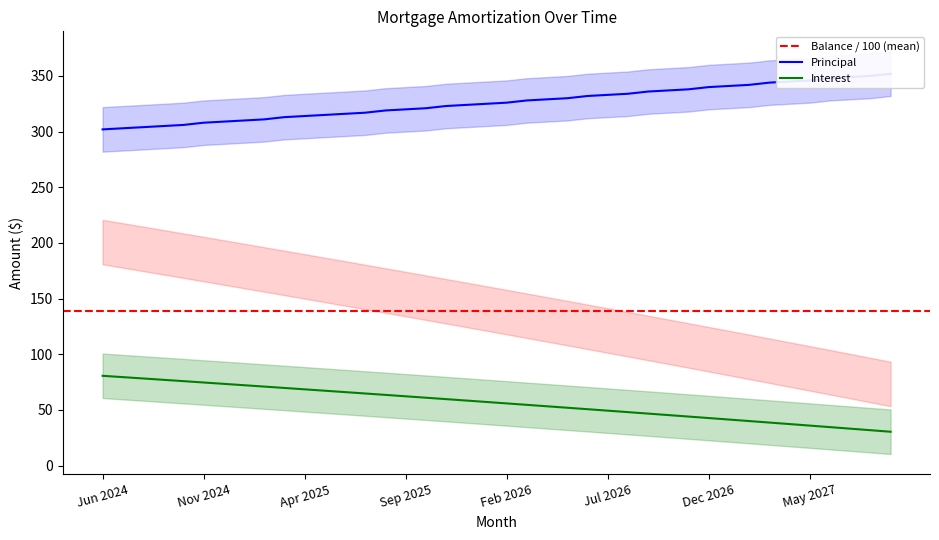

True or false: Interest and Principal cross at least once.

False